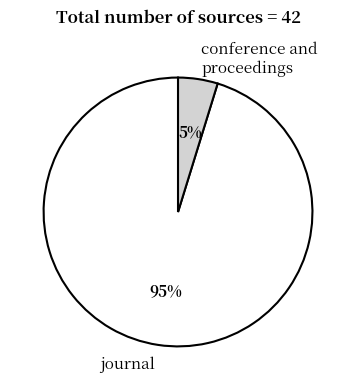

To the nearest percent, what portion does journal represent?

95%